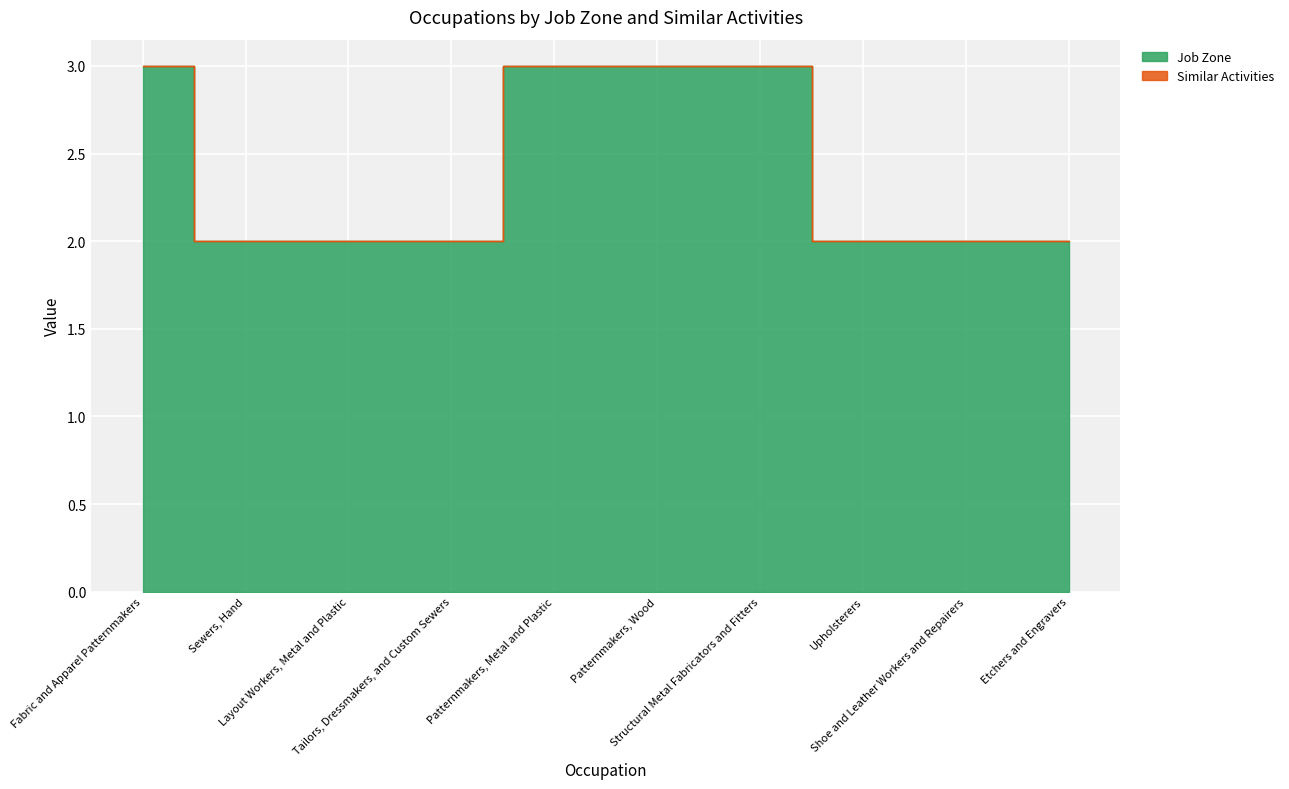

What is the label of the 9th point from the left?

Shoe and Leather Workers and Repairers